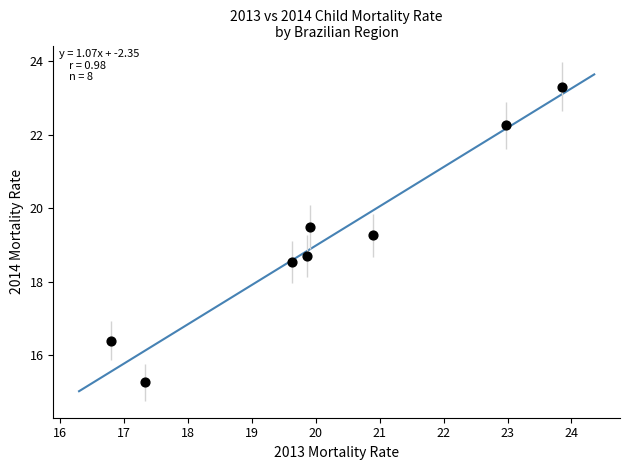

What is the average X value?

20.2